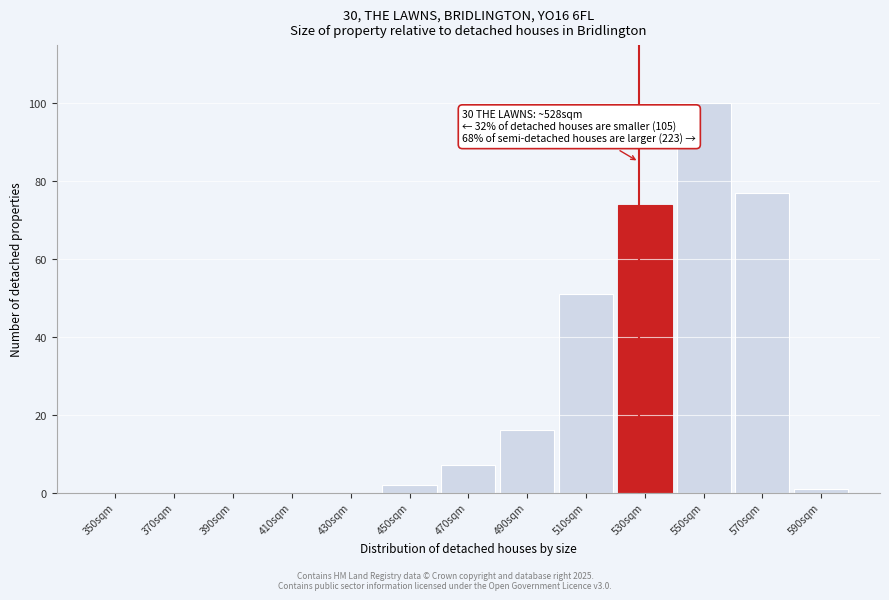

Which range on the x-axis has the tallest bar?

540 to 560